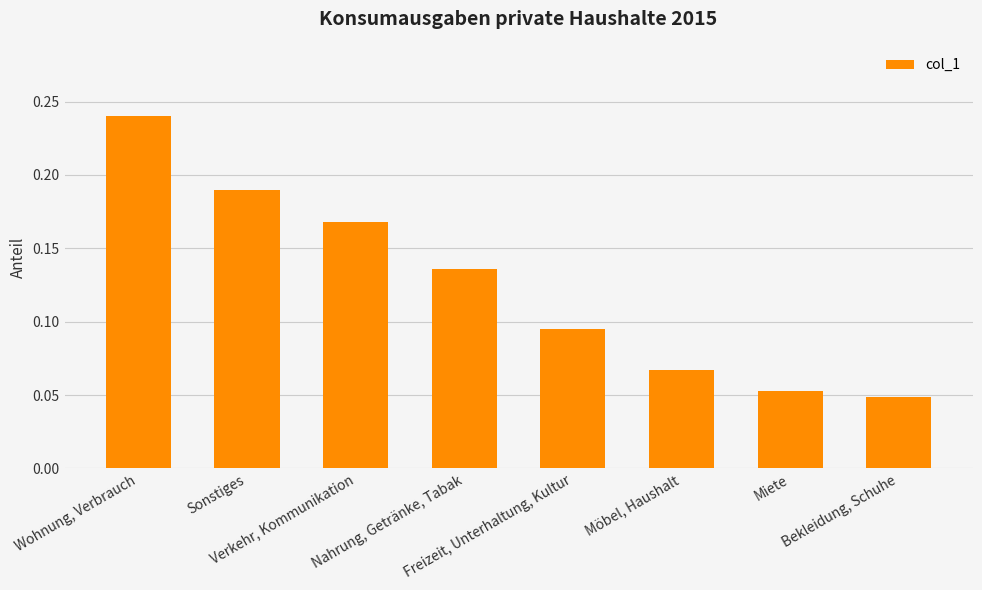

Where is the data nearest to the value 0?

Bekleidung, Schuhe